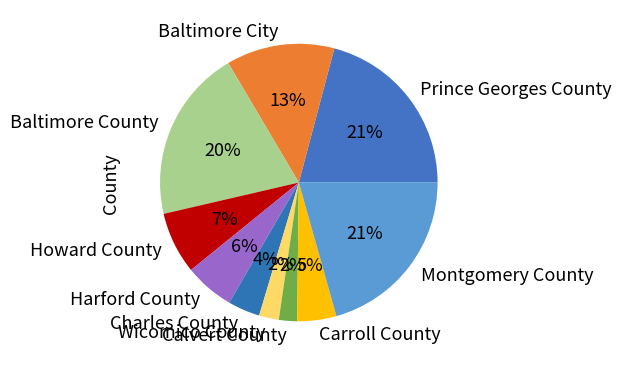

True or false: Baltimore County accounts for 20% of the total.

True